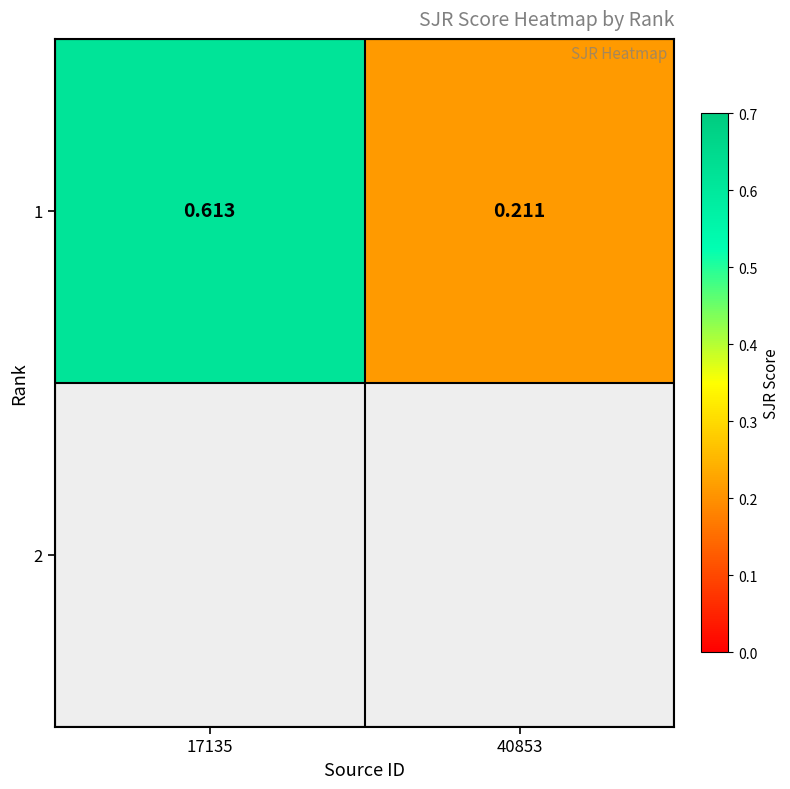

What is the average value?

0.4